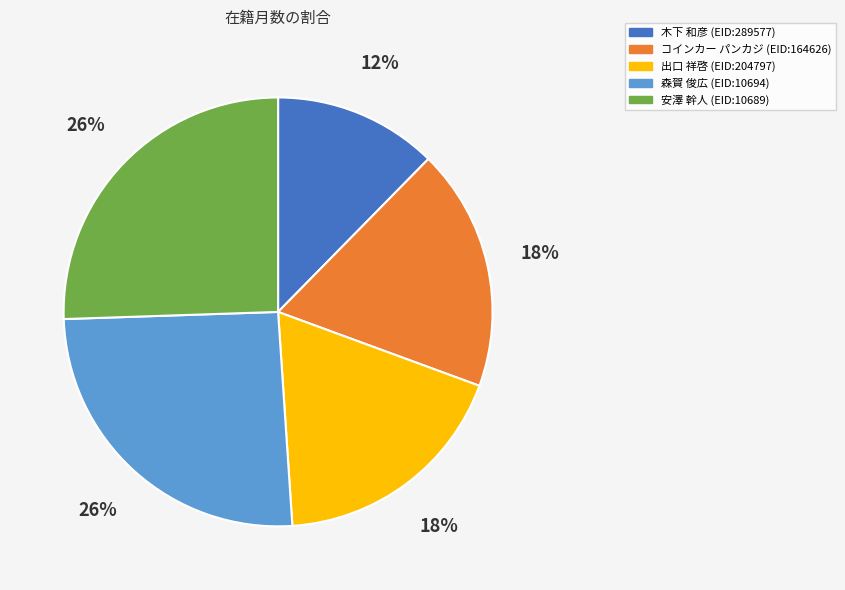

To the nearest percent, what is the average slice percentage?

20%